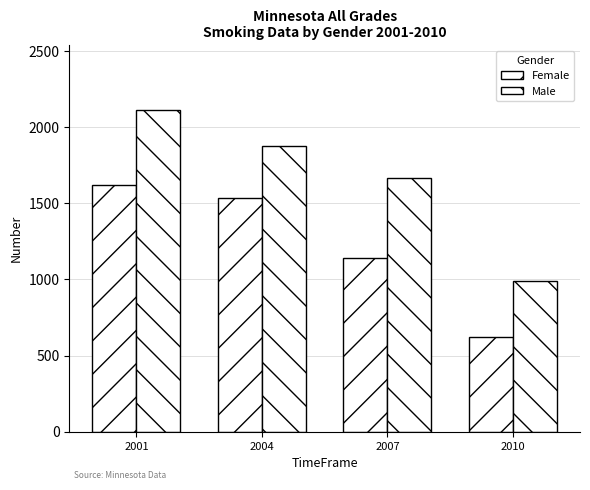

At which label does Male reach its peak?

2001